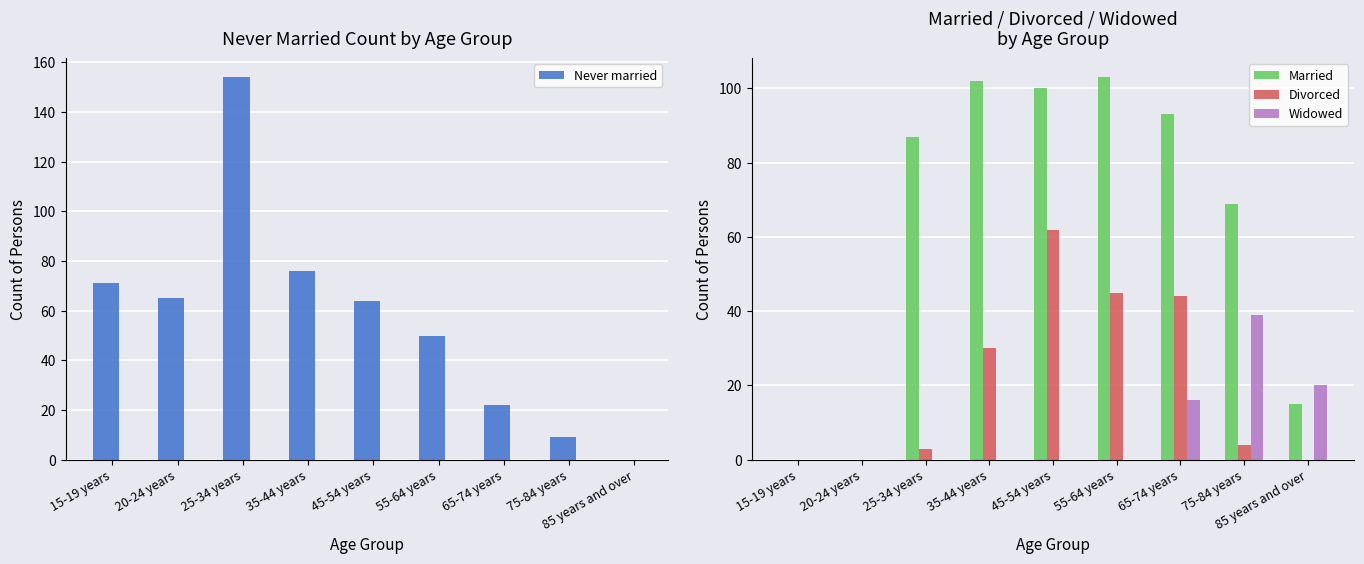

The Divorced series shows 1 at 75-84 years. True or false?

False